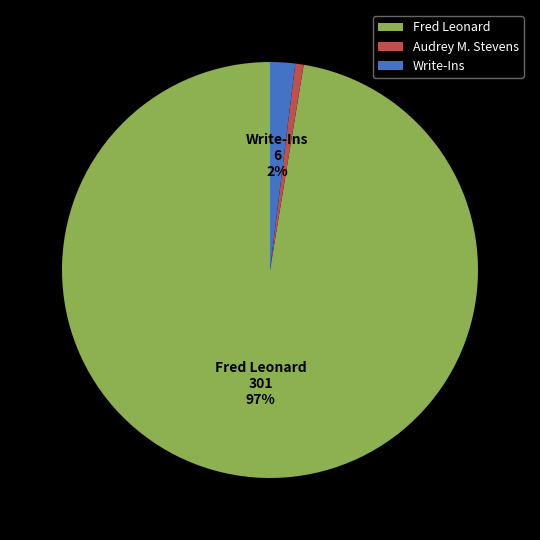

True or false: Audrey M. Stevens accounts for 1% of the total.

True